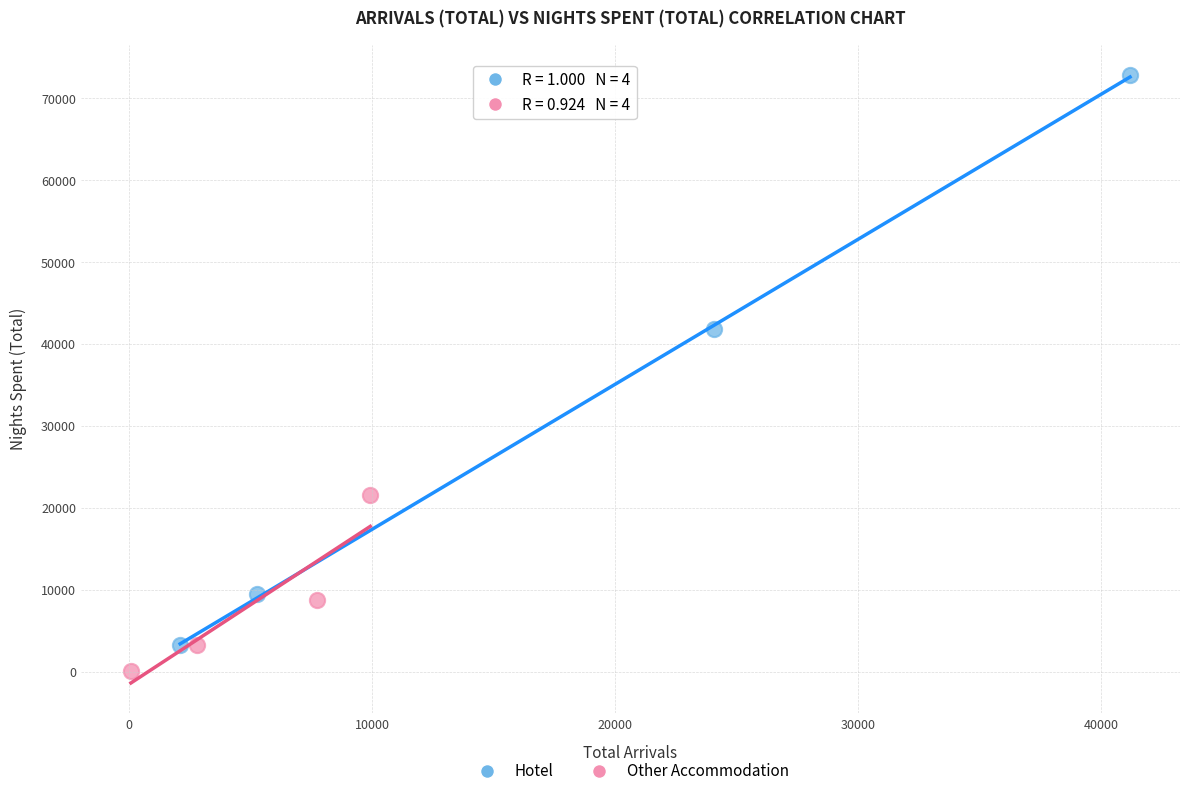

Which series has the largest Y range (max minus min)?

Hotel